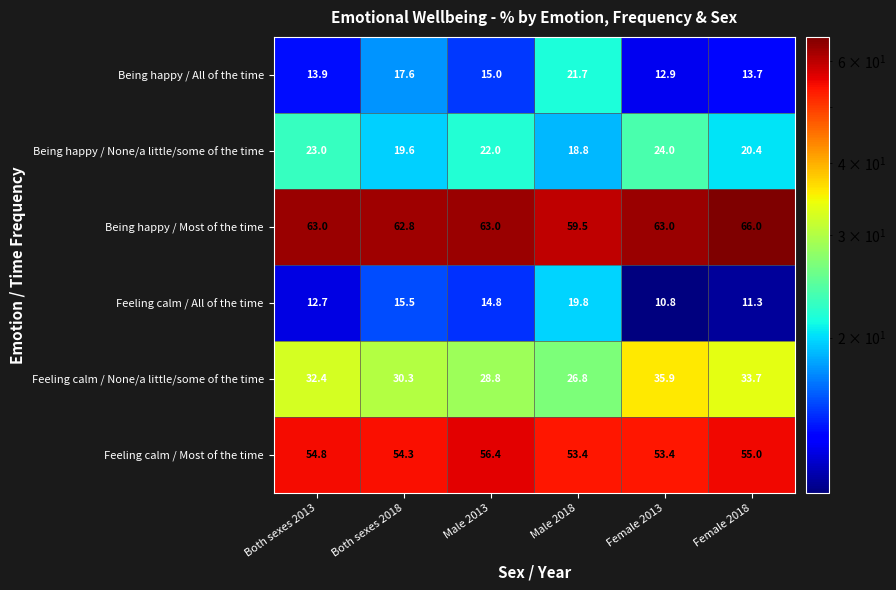

At which label is Feeling calm / All of the time closest to 15?

Male 2013